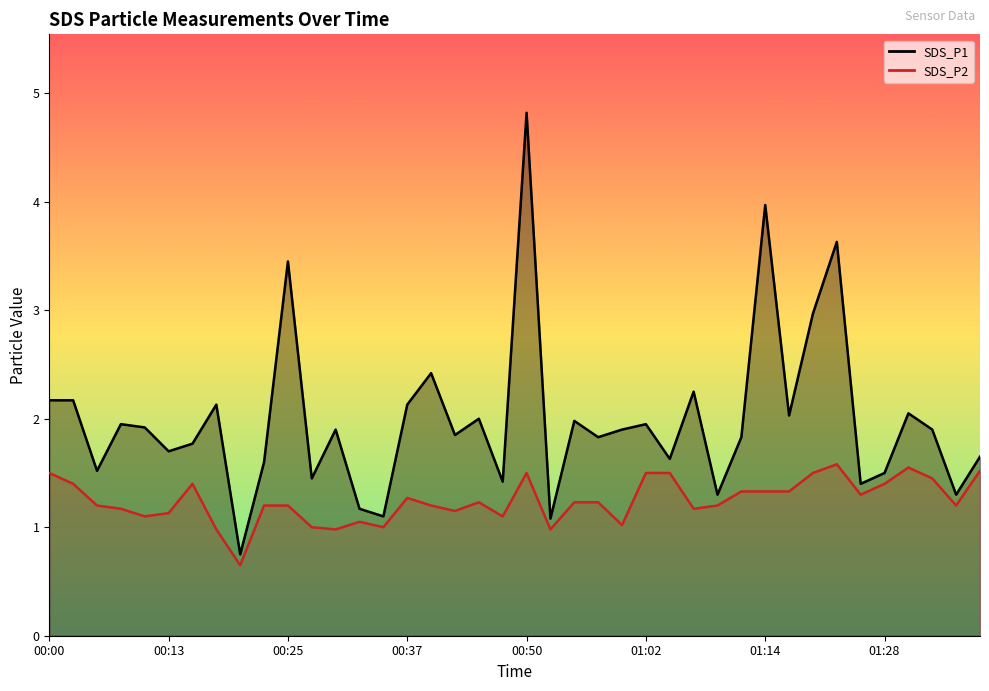

The value of SDS_P2 at 01:05 is 1.5. True or false?

True